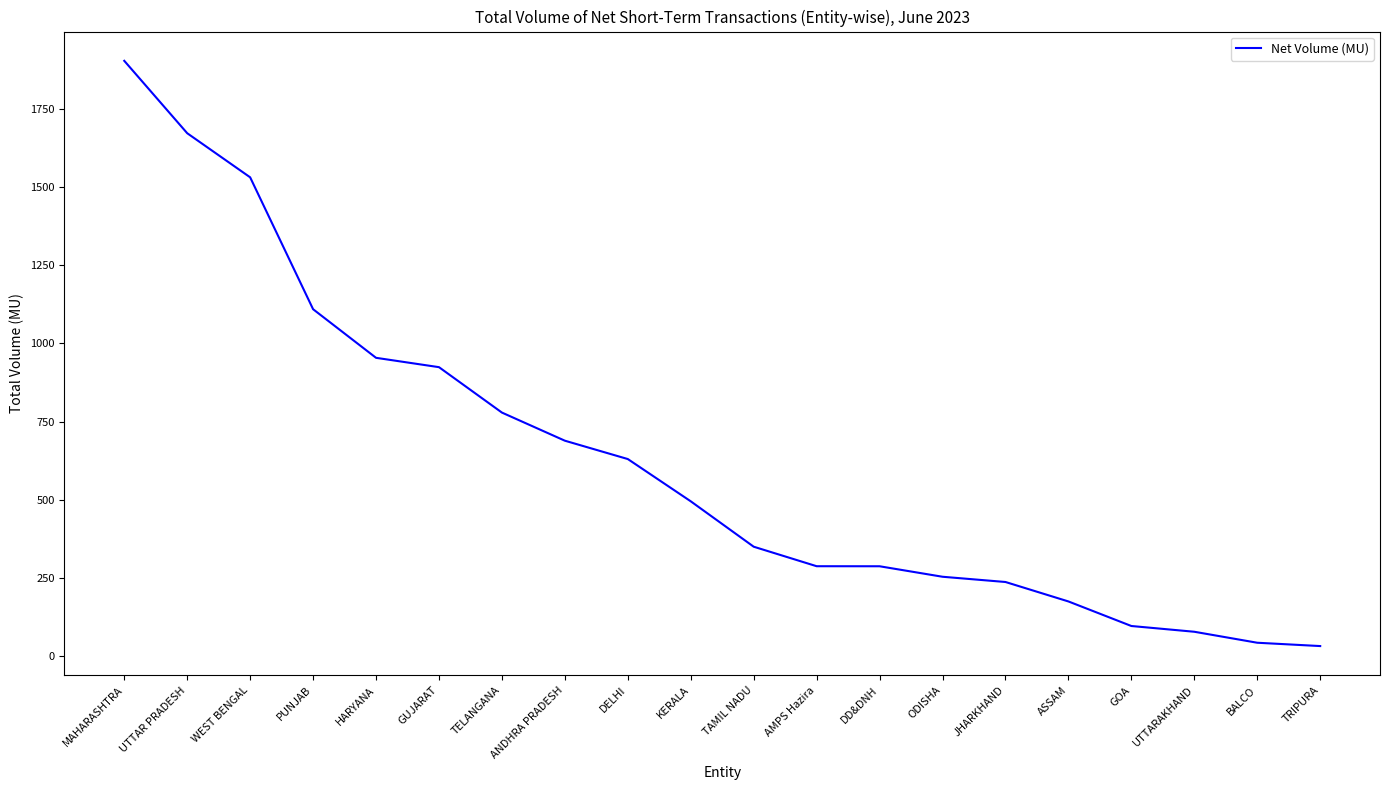

How many lines are shown in the chart?

1